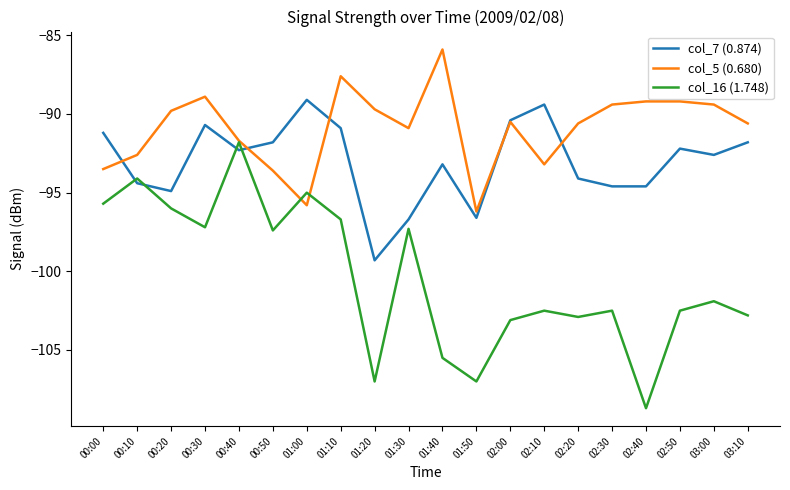

Which category has the lowest value in the col_5 (0.680) series?

01:50